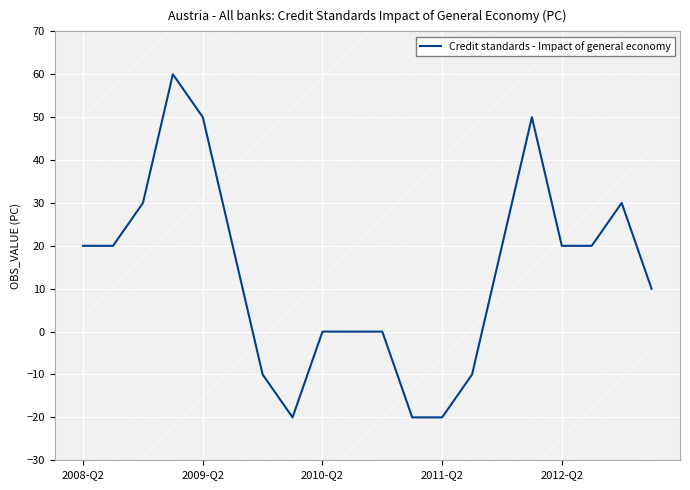

What position from the left is 5?

6